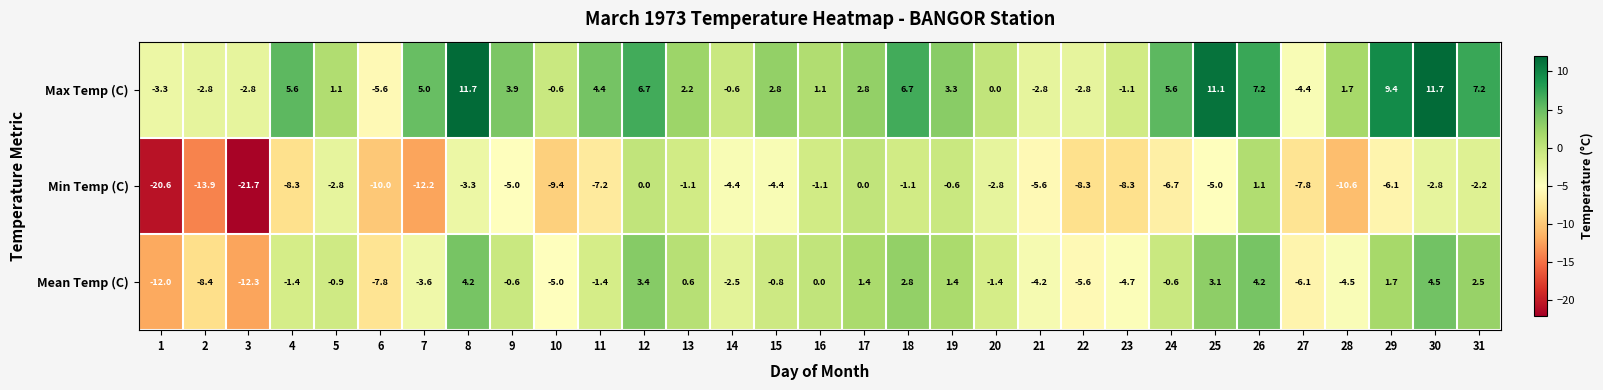

What is the total value across all series at 14?

-7.5